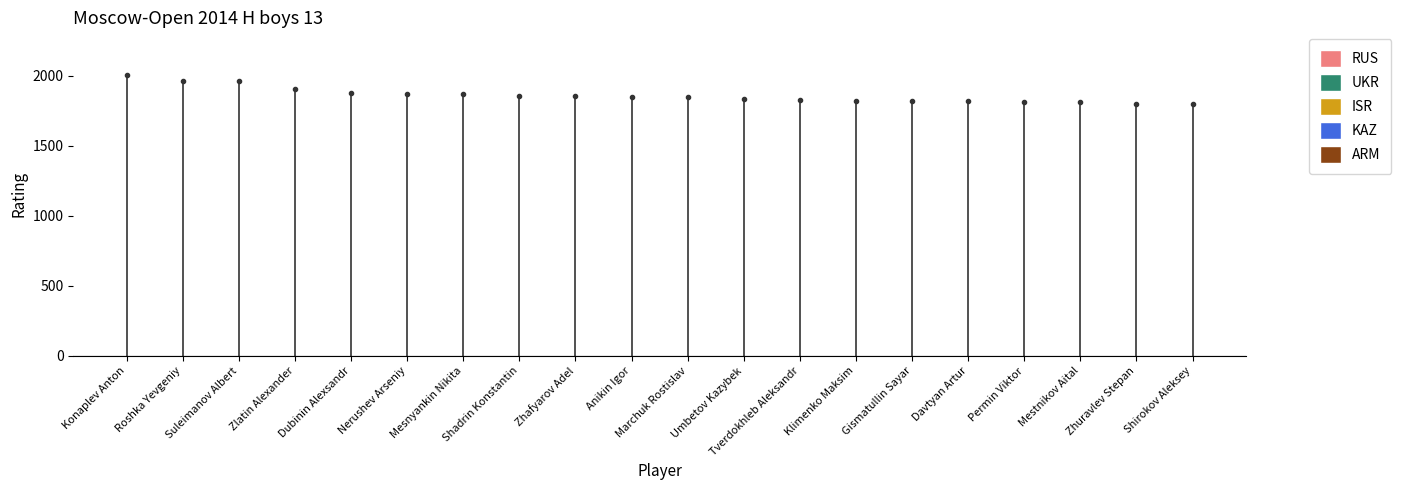

The value of RUS at Zhafyarov Adel is 1104. True or false?

False